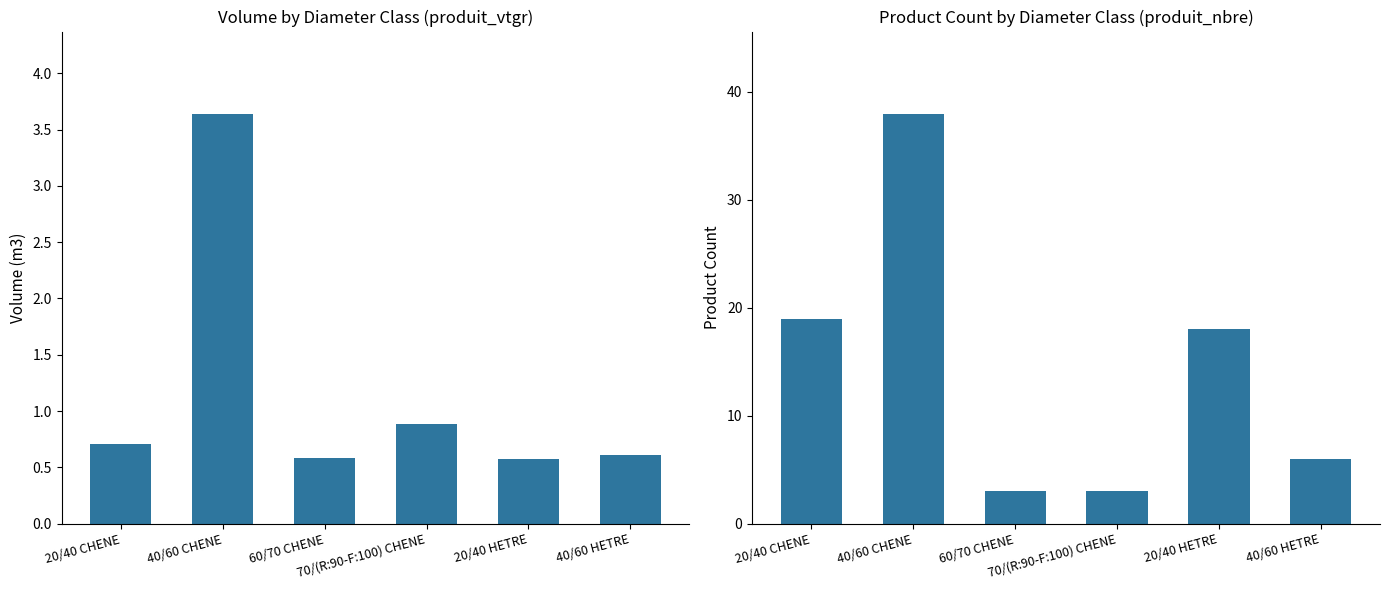

Between 20/40 CHENE and 40/60 CHENE, which series saw the biggest shift?

produit_nbre